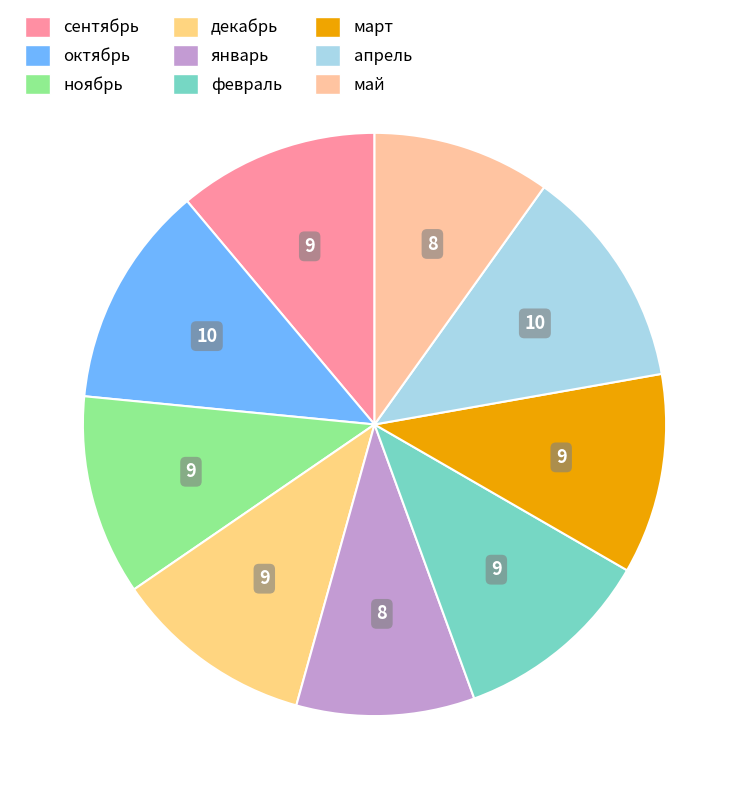

To the nearest percent, what is the combined percentage of октябрь and сентябрь?

23%